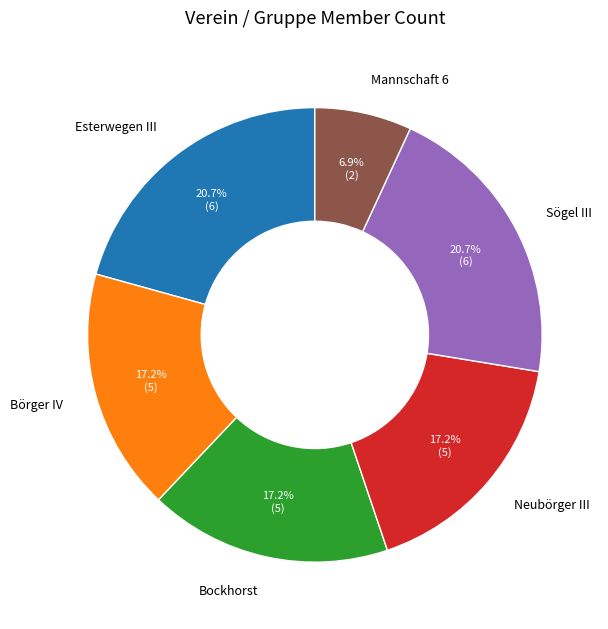

How many slices are in this pie chart?

6